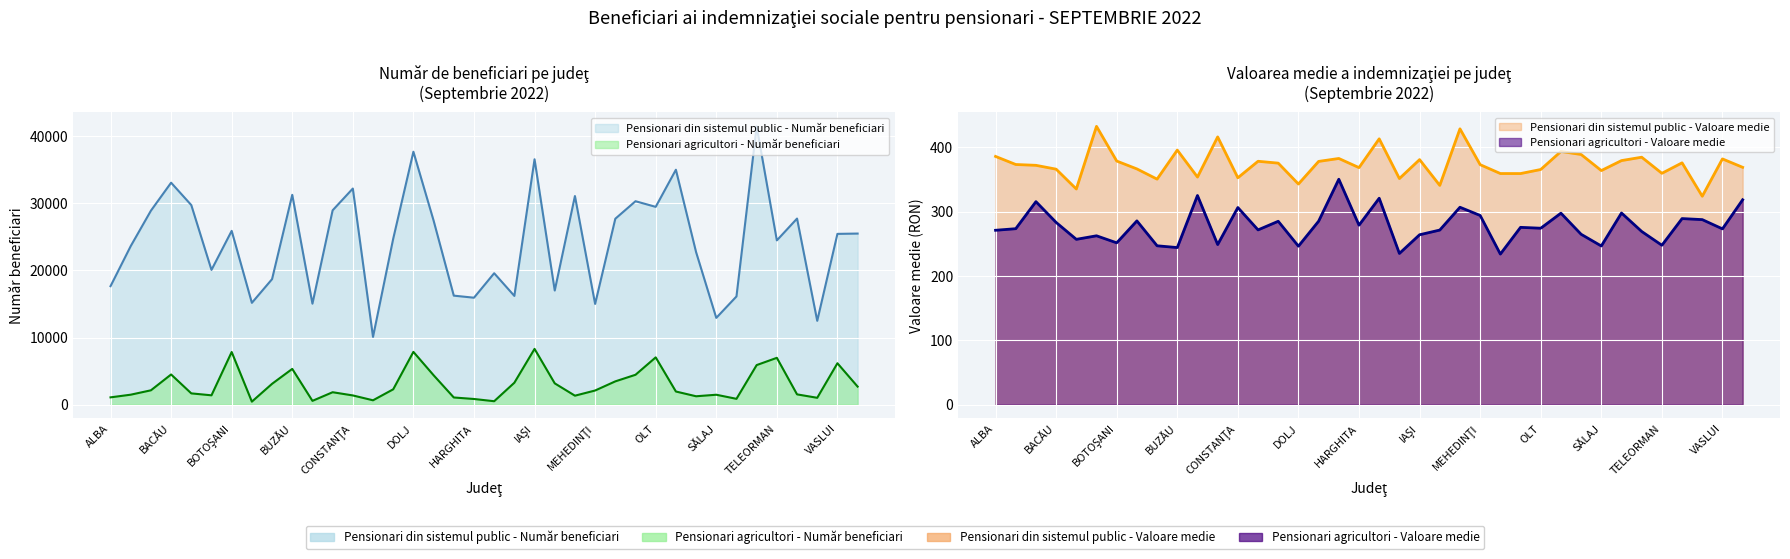

What is the sum of the Pensionari din sistemul public - Număr beneficiari values at TULCEA and BRĂILA?

31198.0